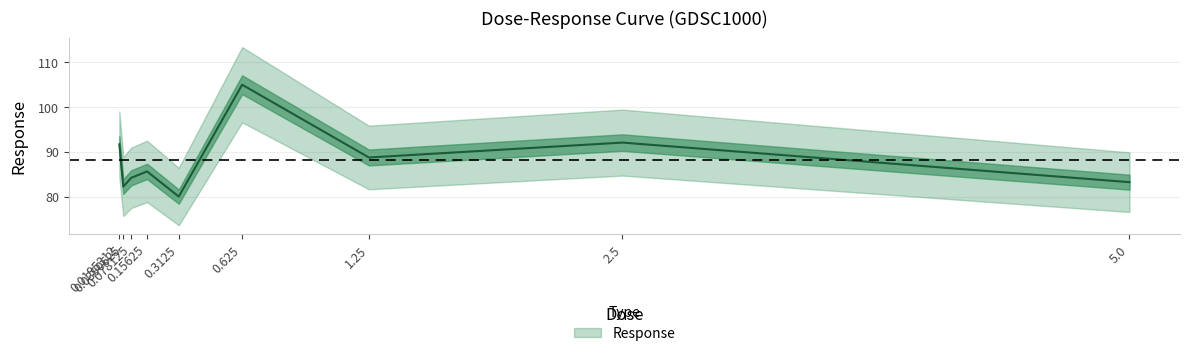

What is the label of the 6th point from the left?

0.625